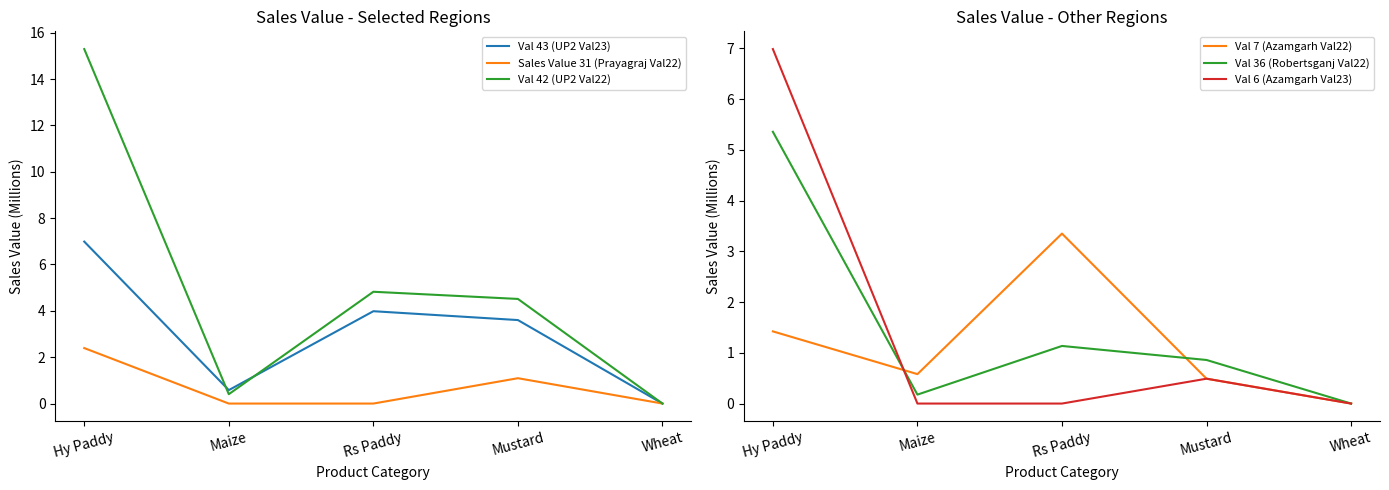

True or false: Val 36 (Robertsganj Val22) and Val 6 (Azamgarh Val23) cross at least once.

True